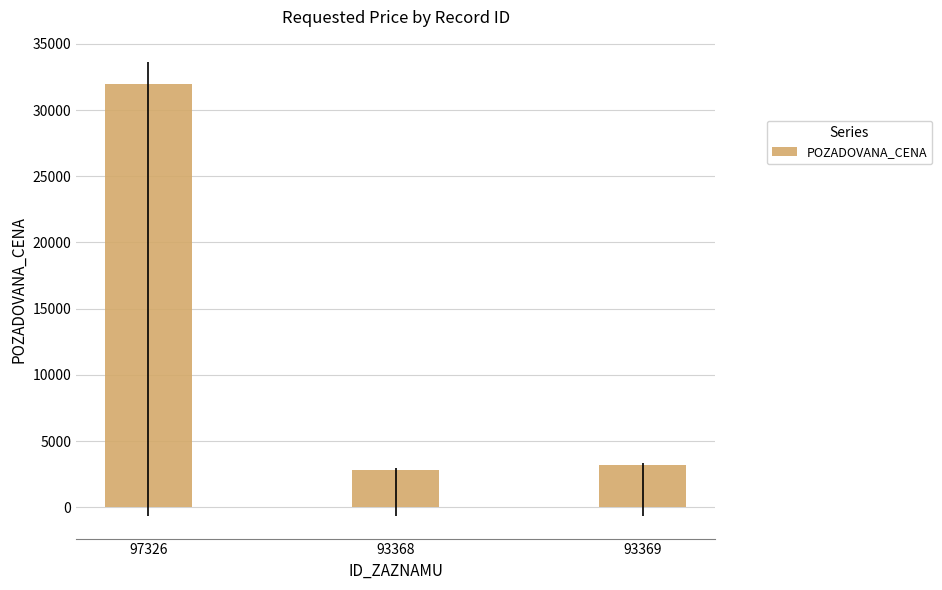

Reading left to right, list all the values displayed in this chart.

97326=32000	93368=2850	93369=3180